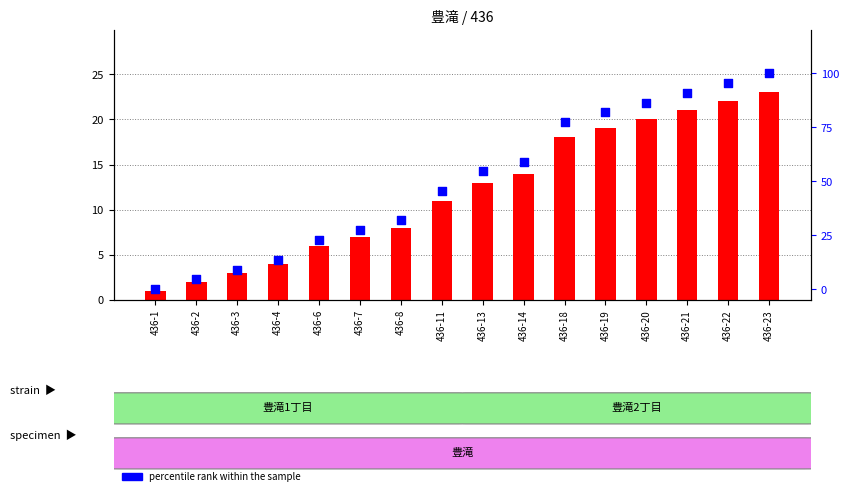

At which category is the sum across all series the highest?

436-23